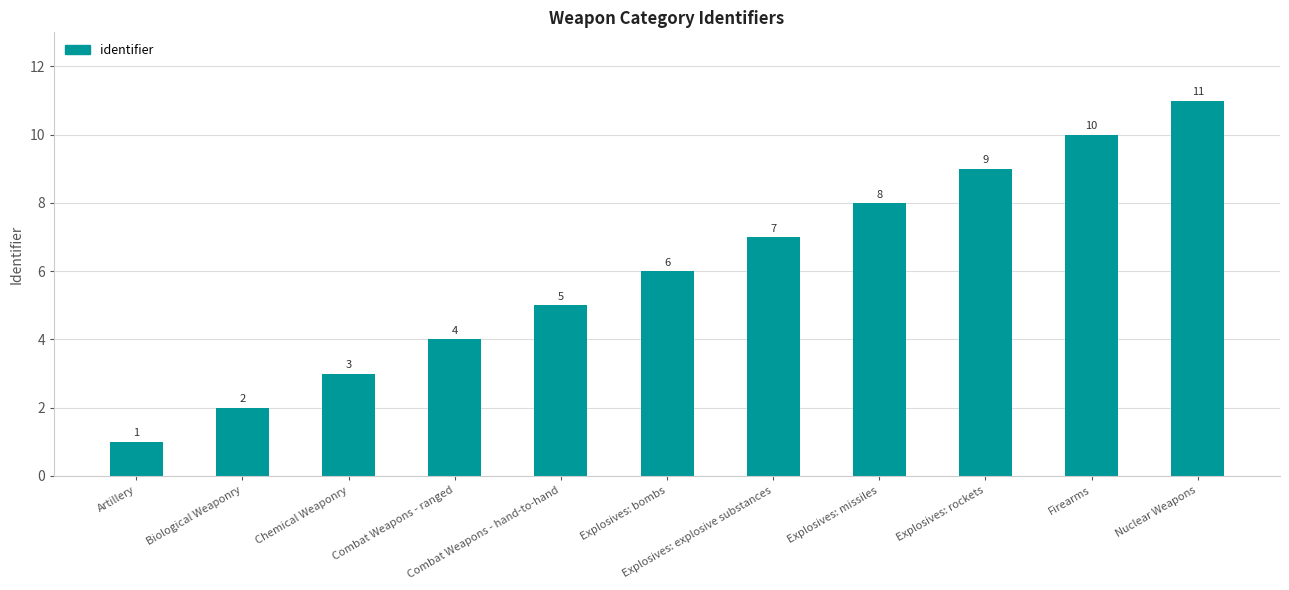

At which category does the chart reach its peak across all series?

Nuclear Weapons